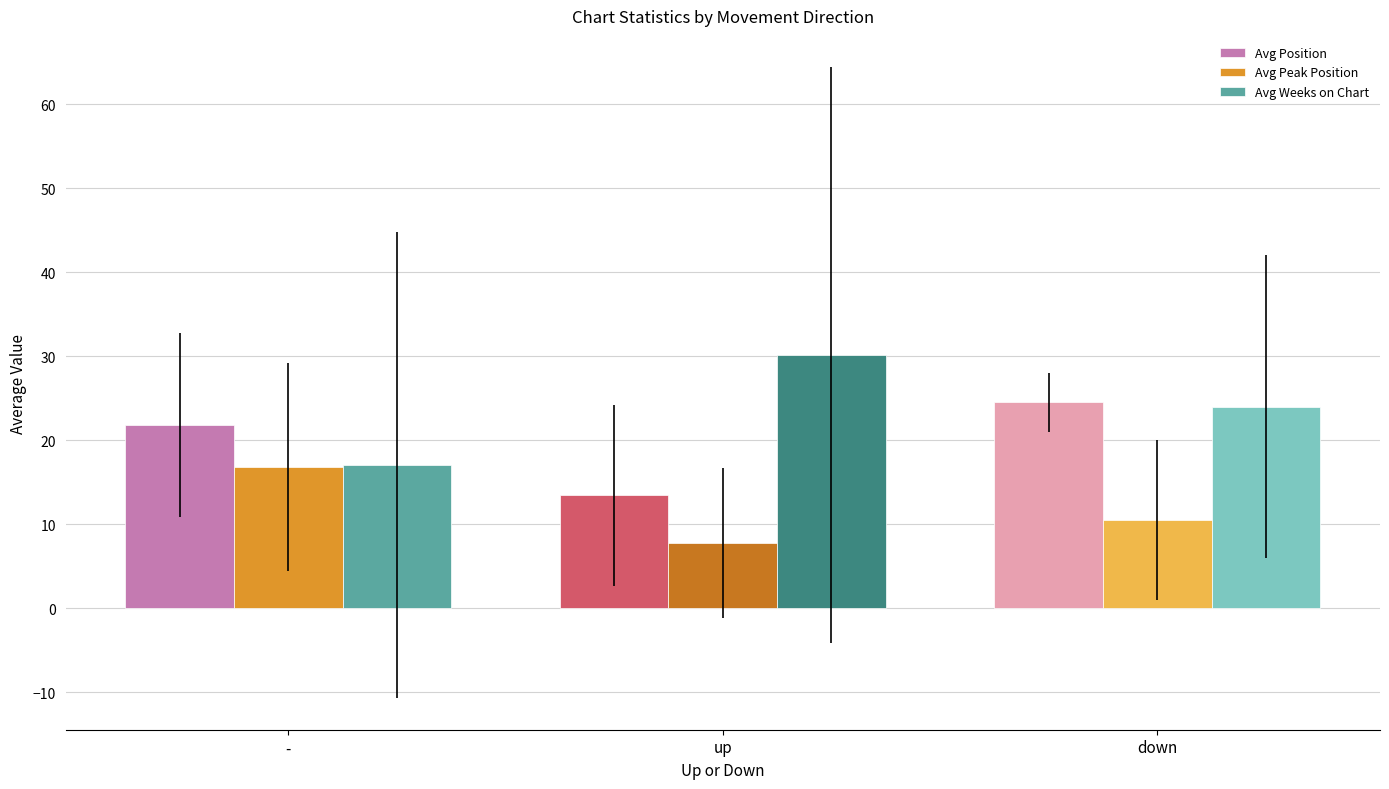

True or false: Avg Position has a value of 8.1 at up.

False